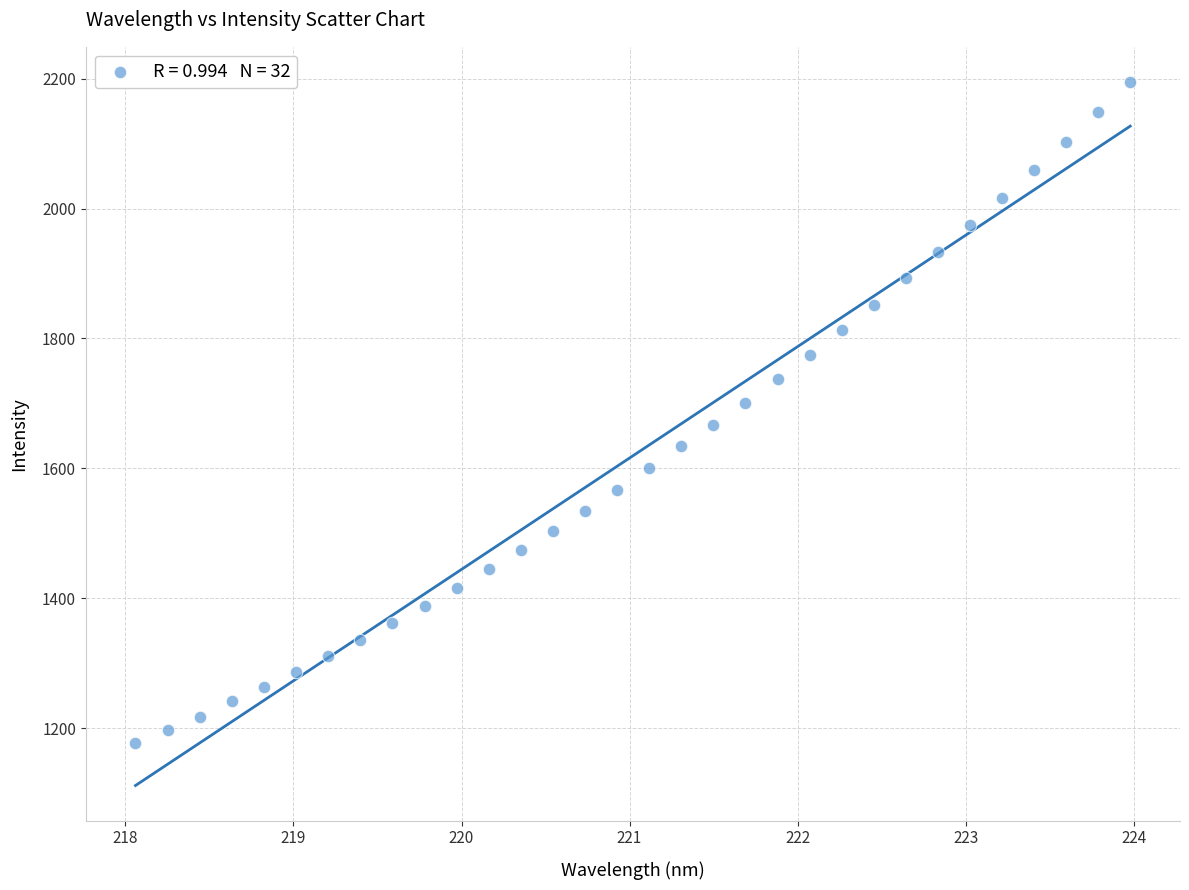

What is the range of X values (max minus min)?

5.9